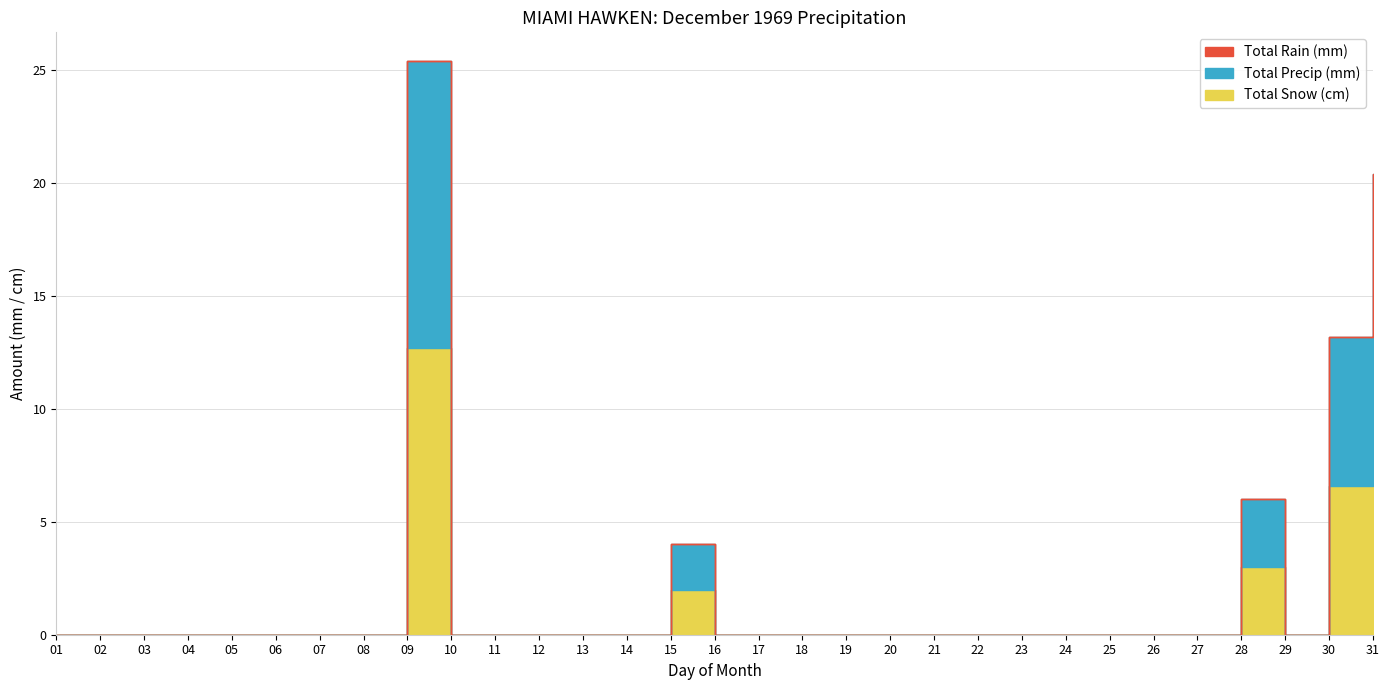

True or false: Total Precip (mm) and Total Snow (cm) intersect in this chart.

False